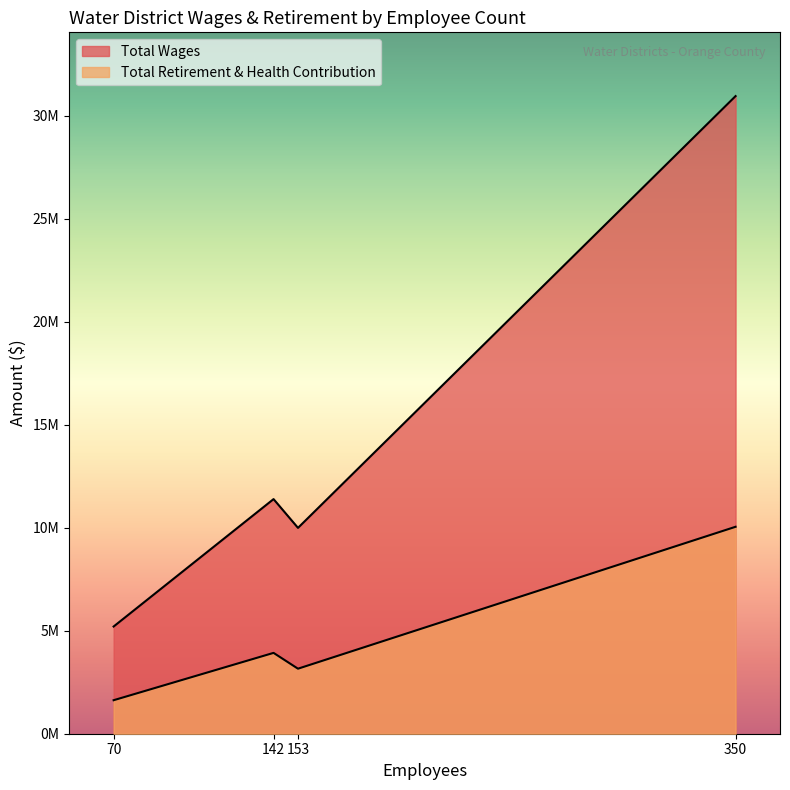

True or false: Total Wages and Total Retirement & Health Contribution intersect in this chart.

False